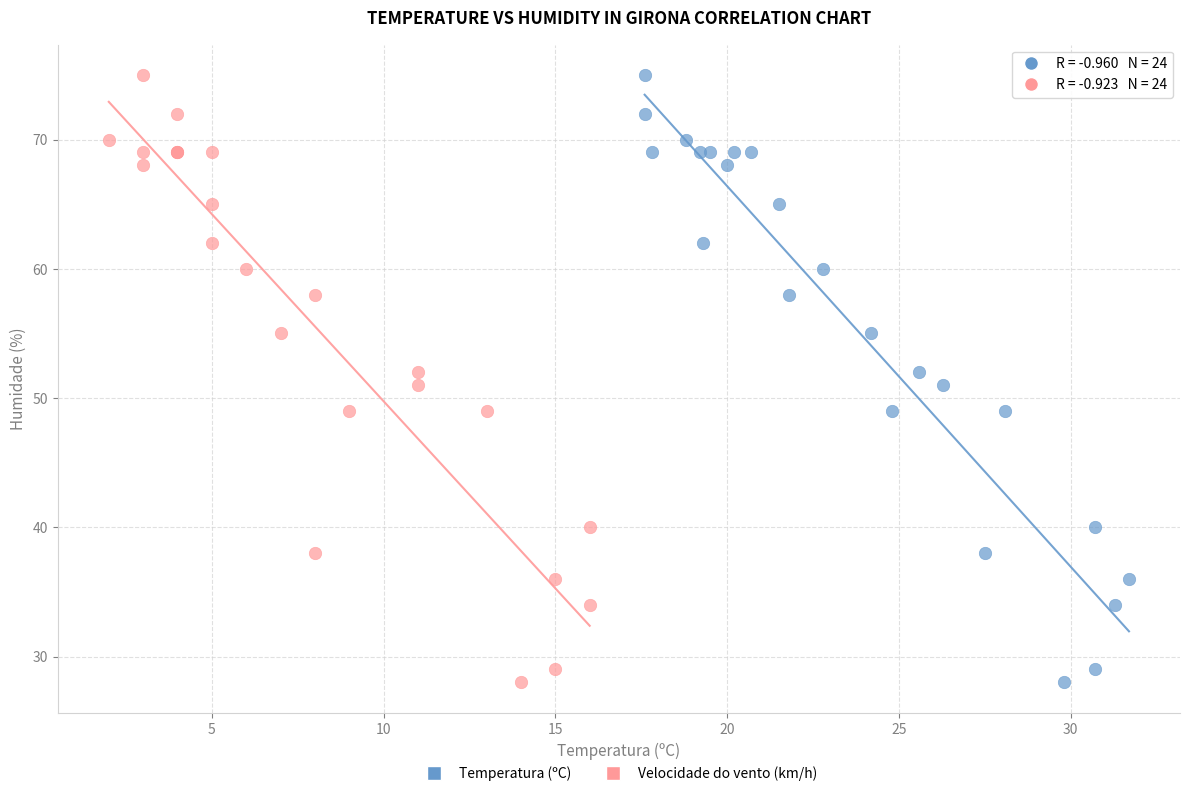

What are all the series names shown in the legend?

Temperatura (ºC), Velocidade do vento (km/h)